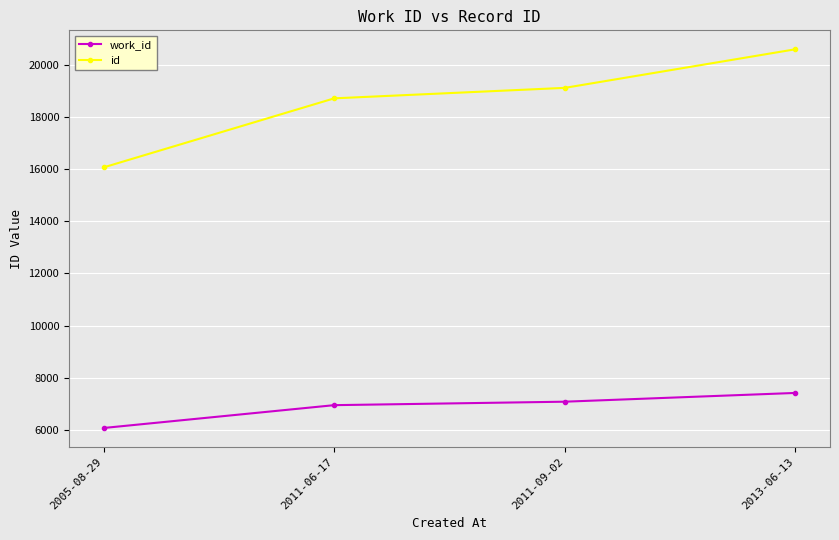

What is the sum of the id values at 2011-09-02 and 2011-06-17?

37844